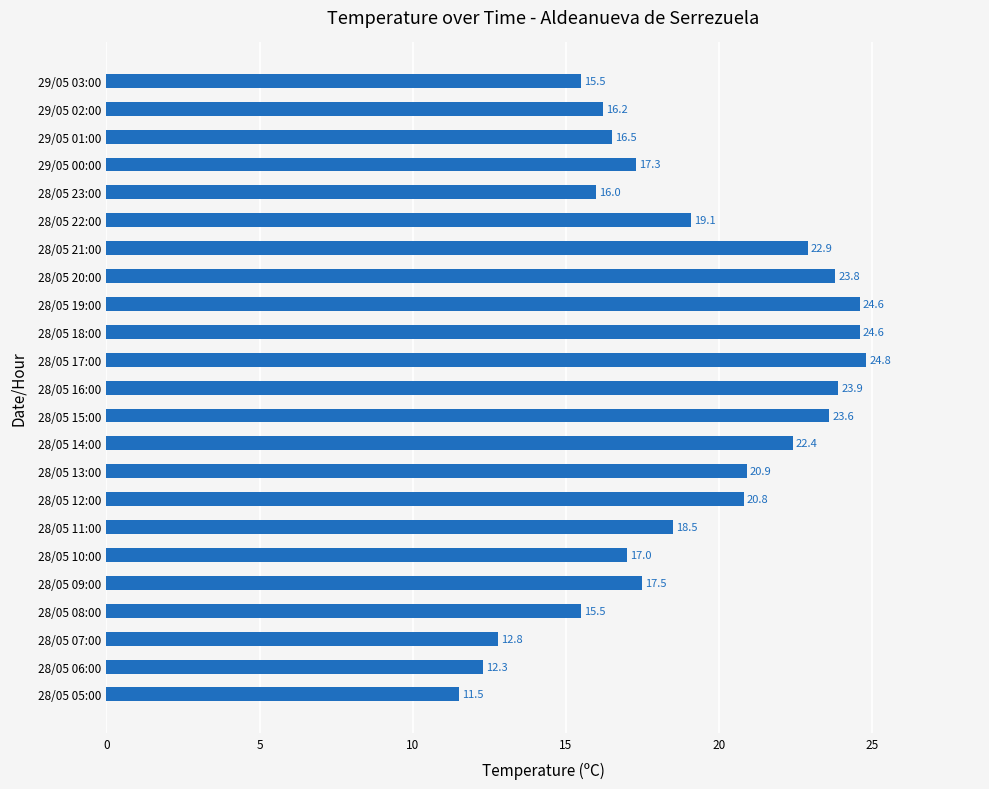

How many bars are there in total?

23